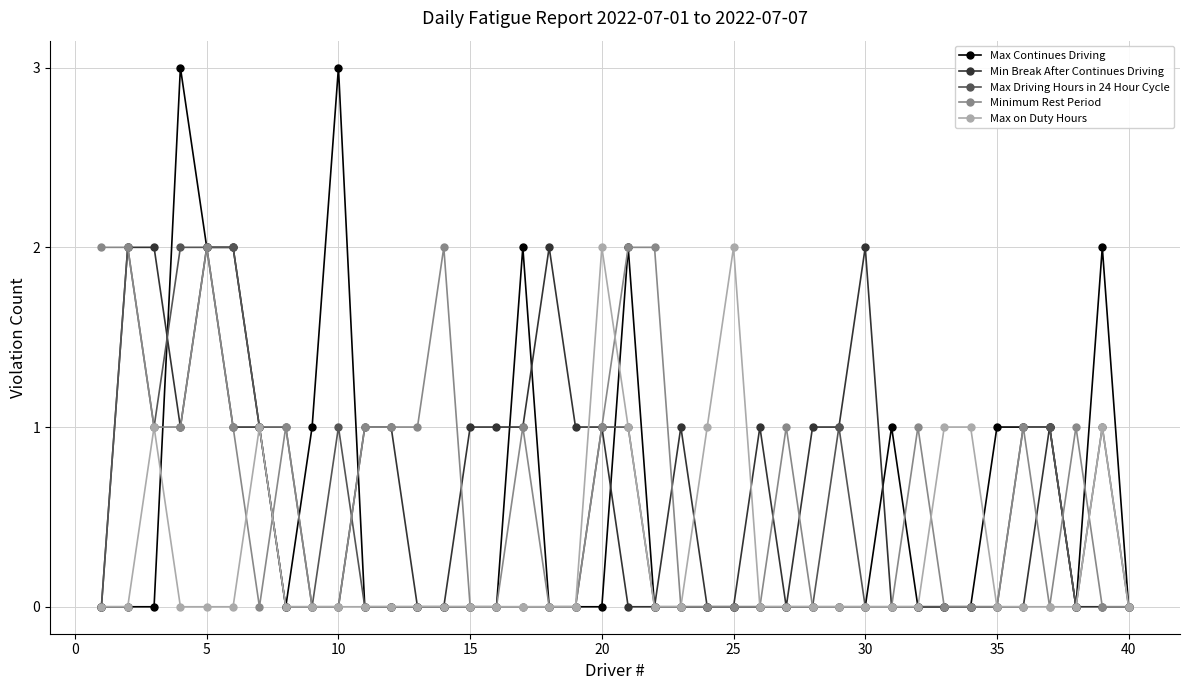

How many lines are shown in the chart?

5